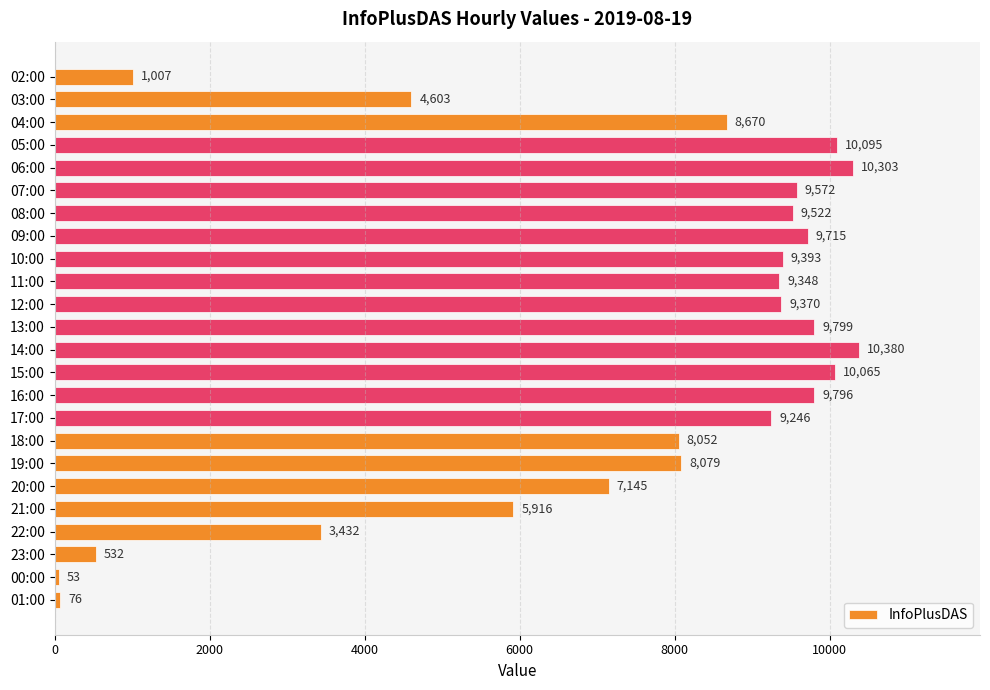

What is the value of the 1st bar from the top?

1007